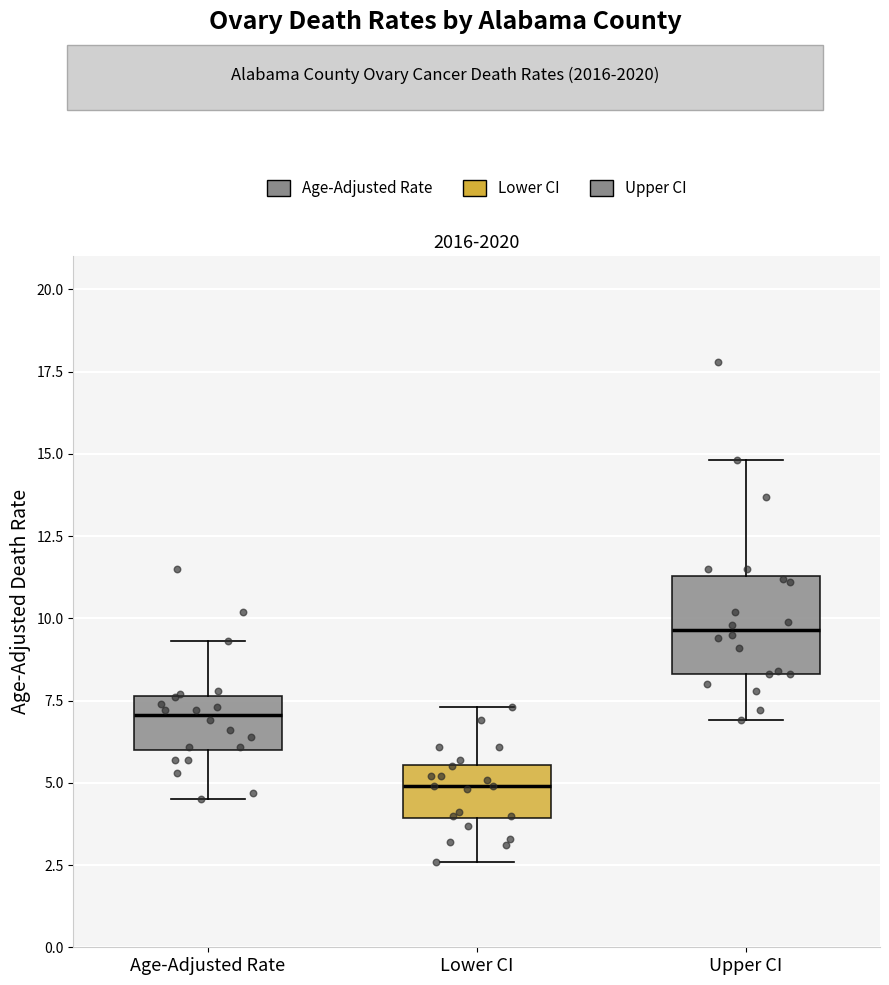

Reading left to right, read every box against the y-axis: the position of its median line, the range the box covers, and the ends of its whiskers. The values are not printed on the chart, so give them approximately, as read against the axis.

Age-Adjusted Rate: median 7.0, box 6.0 to 7.5, whiskers 4.5 to 9.5
Lower CI: median 5.0, box 4.0 to 5.5, whiskers 2.5 to 7.5
Upper CI: median 9.5, box 8.5 to 11.5, whiskers 7.0 to 15.0